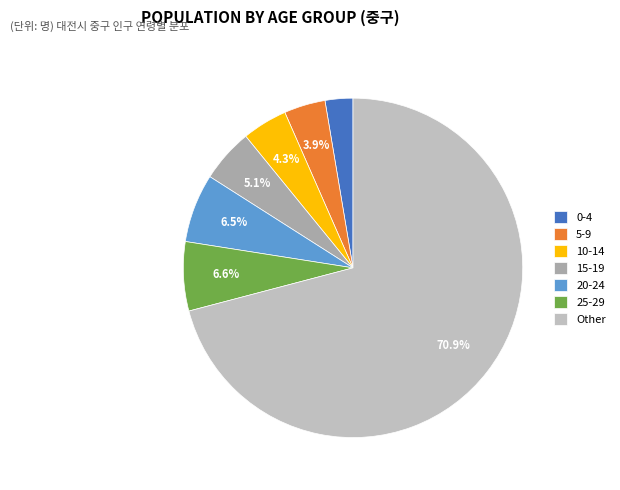

Between 0-4 and 5-9, which is larger?

5-9